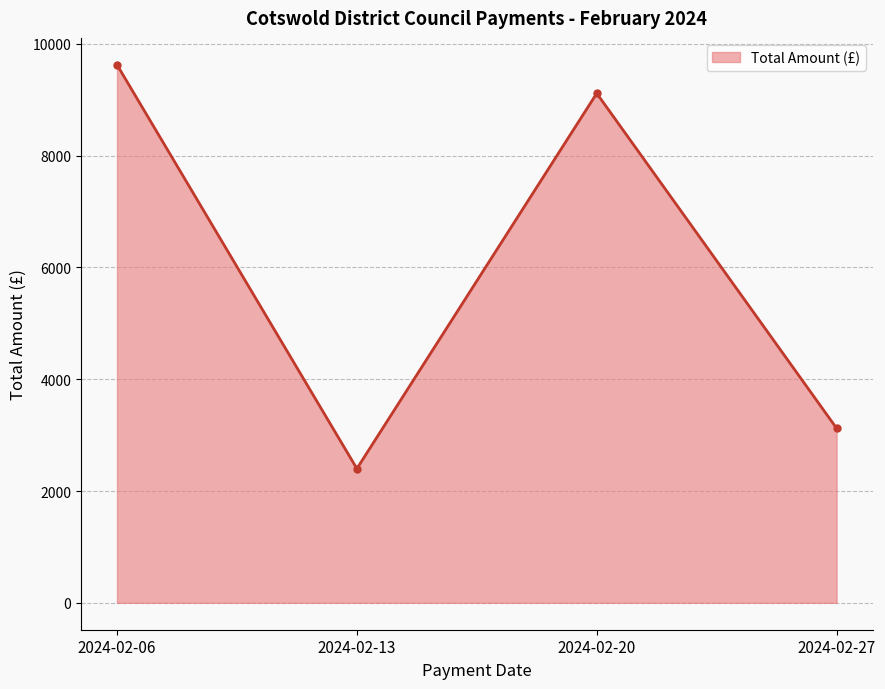

Does the chart display data point markers on the line(s)?

Yes